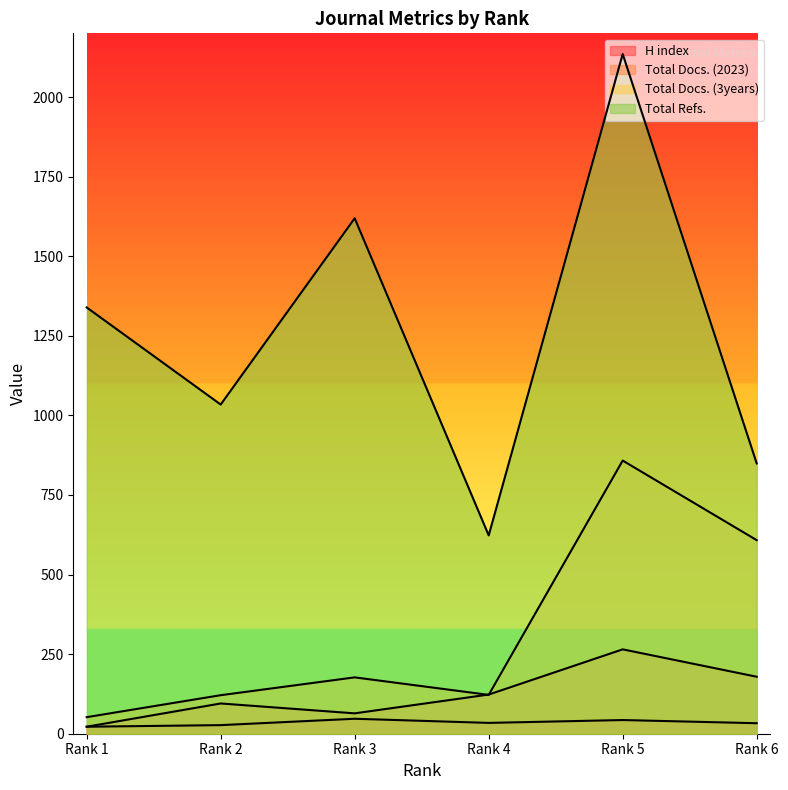

What is the value of the Total Refs. point at the 5th from the left?

2135